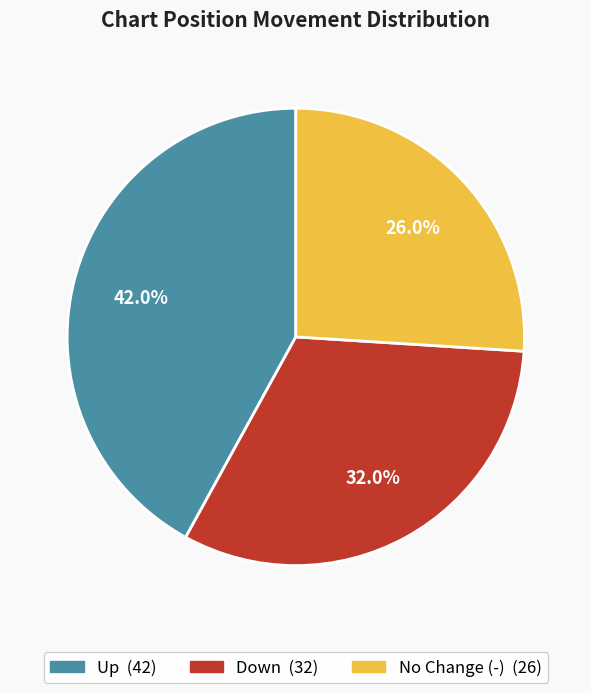

Is there a majority slice in this chart?

No